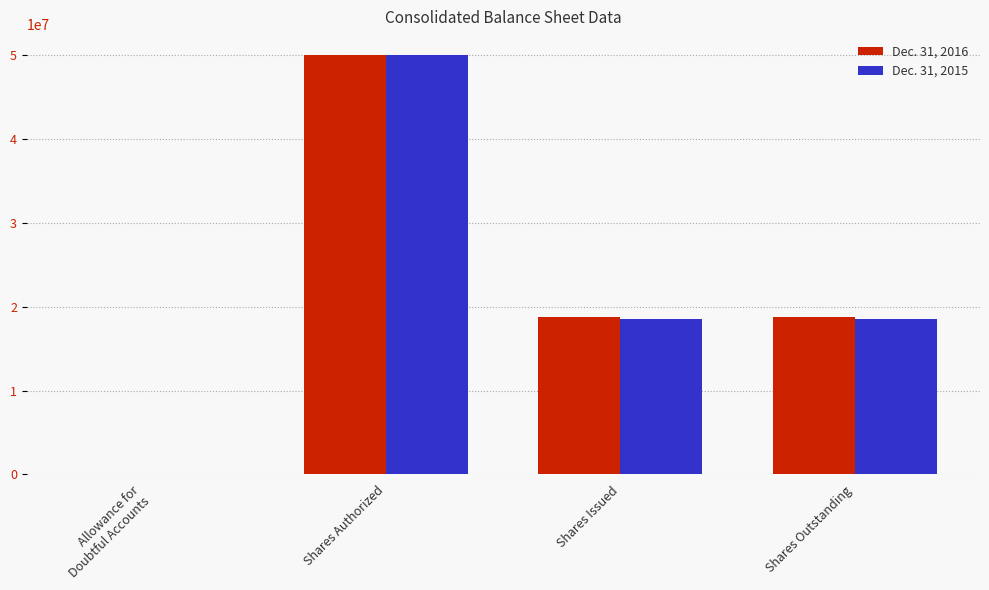

At which category is the sum across all series the highest?

Shares Authorized